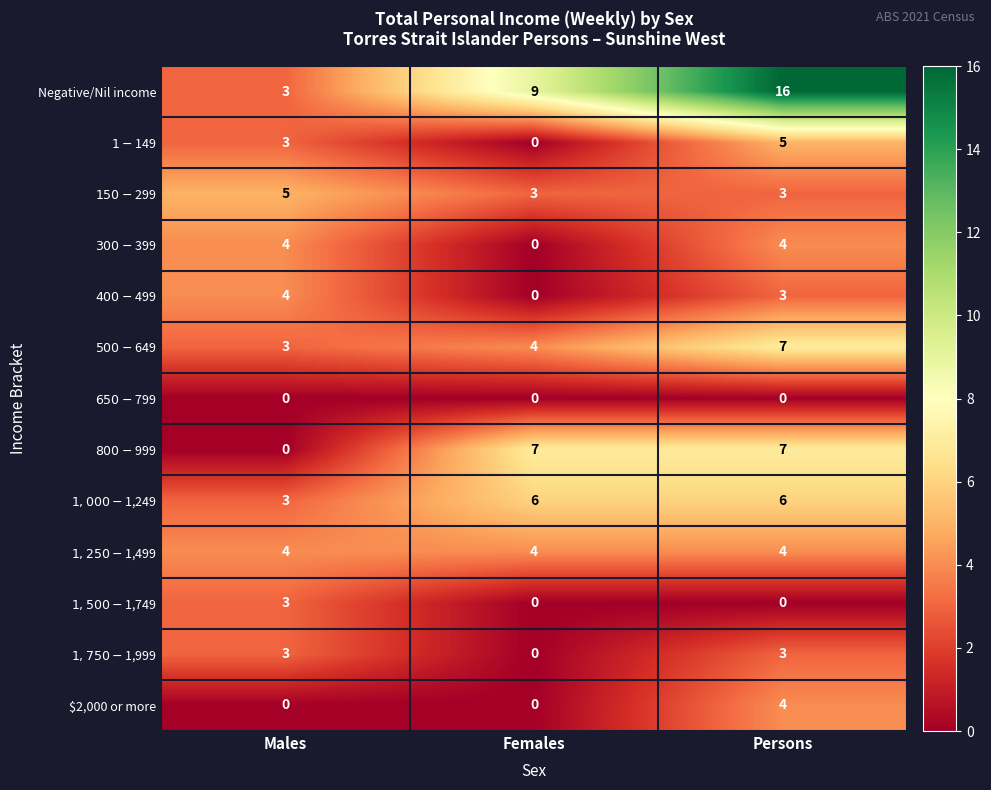

The Negative/Nil income series shows 16 at Females. True or false?

False